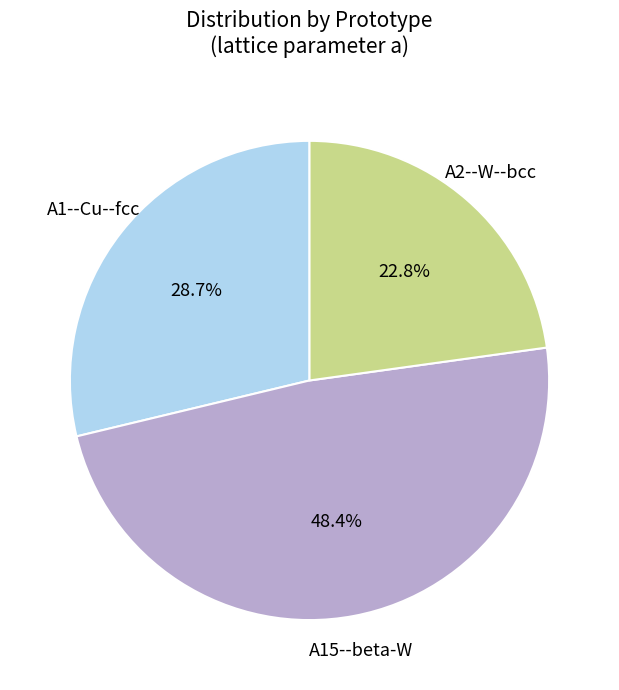

Is there any slice that represents more than half of the pie?

No